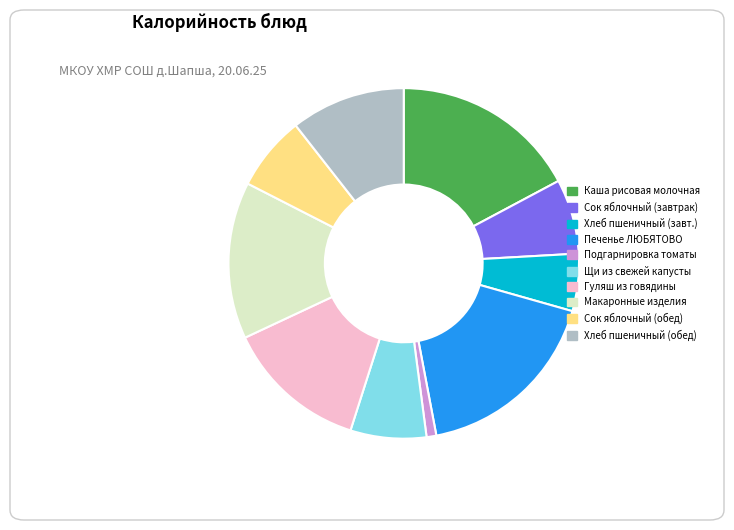

Does any single category account for the majority?

No